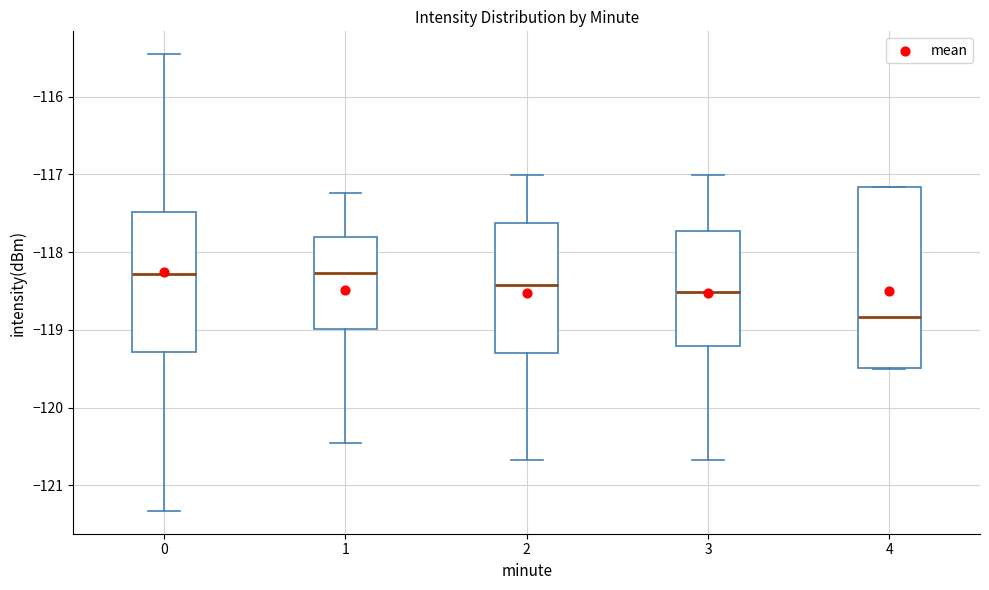

Which box is the tallest, from its lower edge to its upper edge?

4